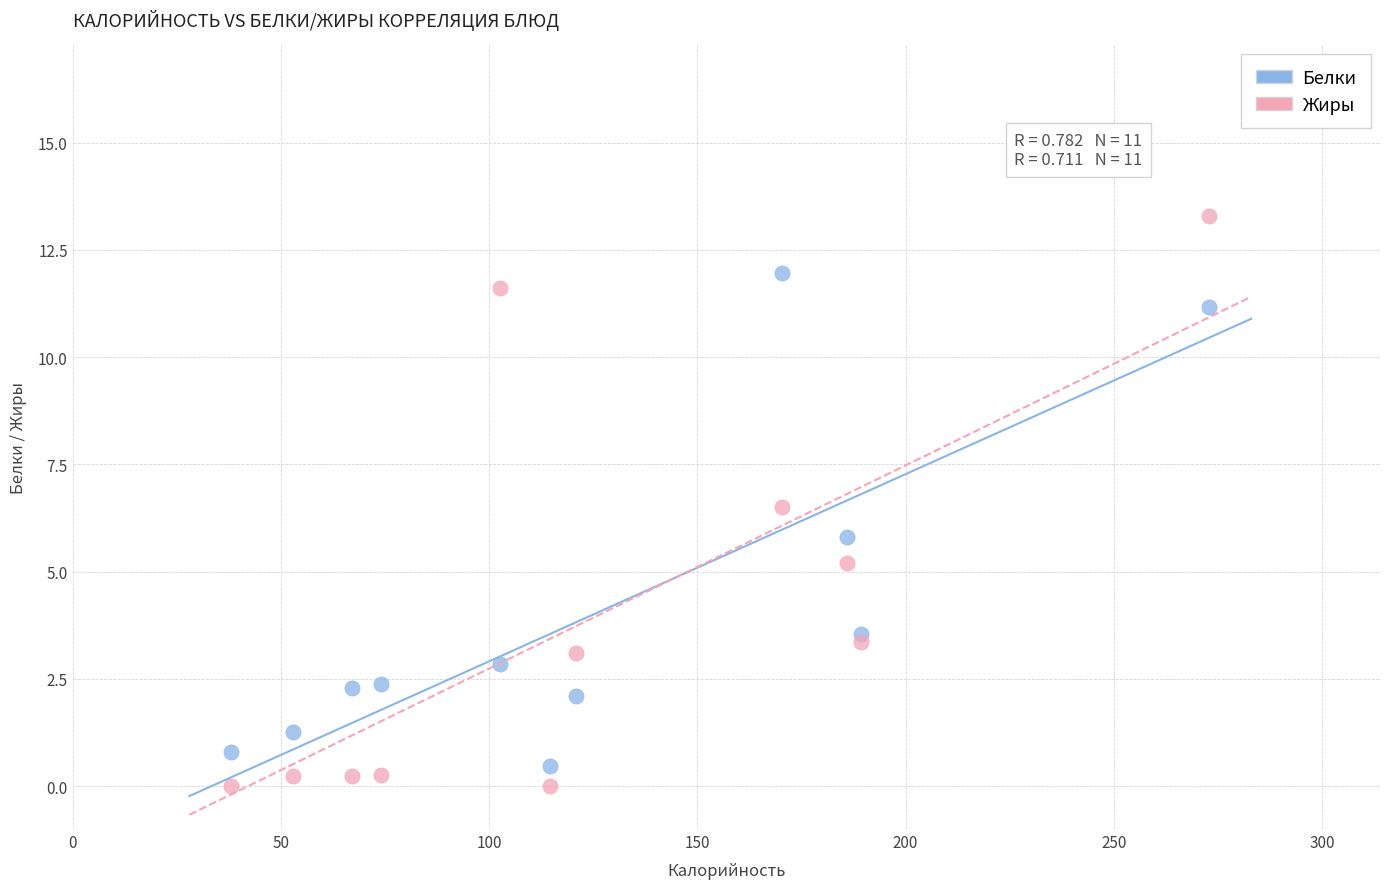

Which series reaches the maximum Y coordinate?

Жиры